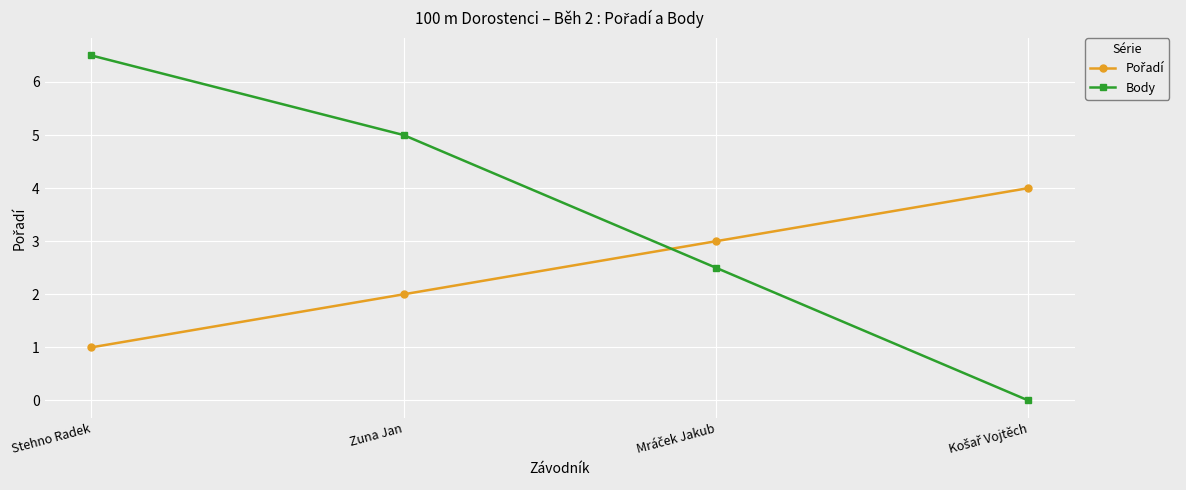

Which series has the largest total across all categories?

Body